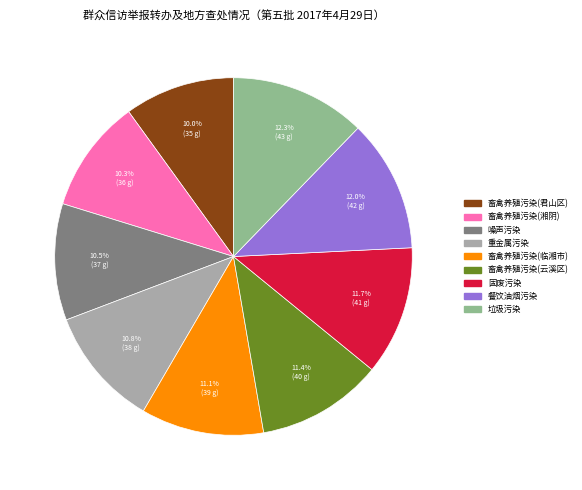

What is the ratio of the value at 畜禽养殖污染(临湘市) to the value at 畜禽养殖污染(湘阴)?

1.1